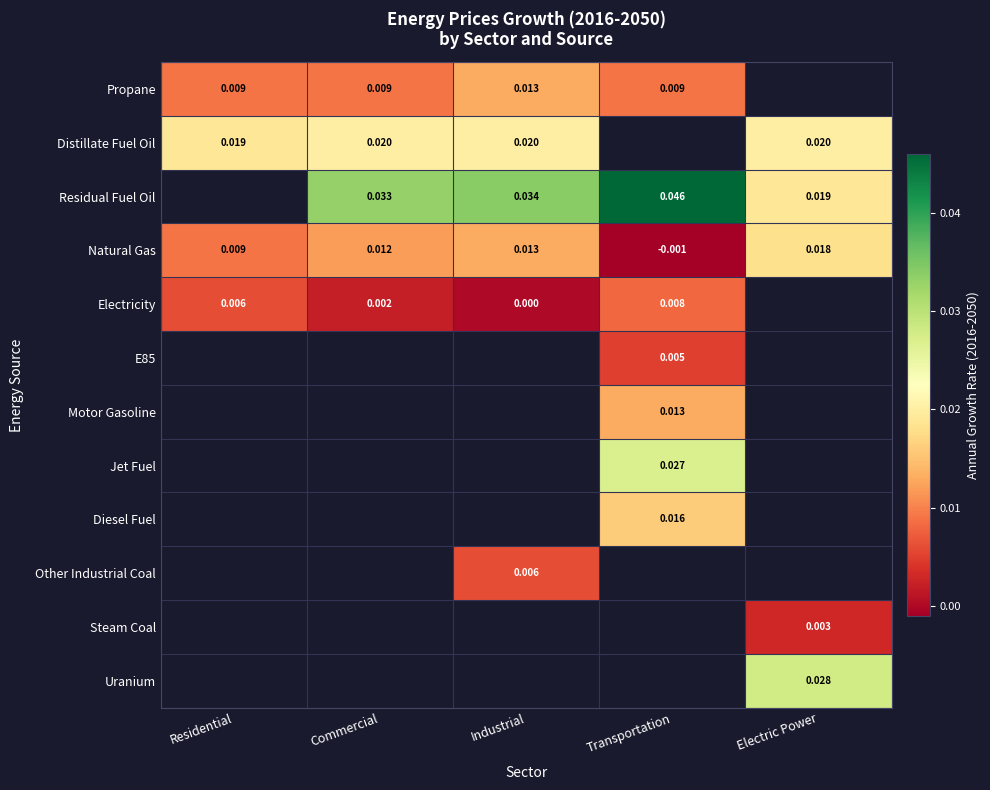

How many values in Natural Gas are below zero?

1